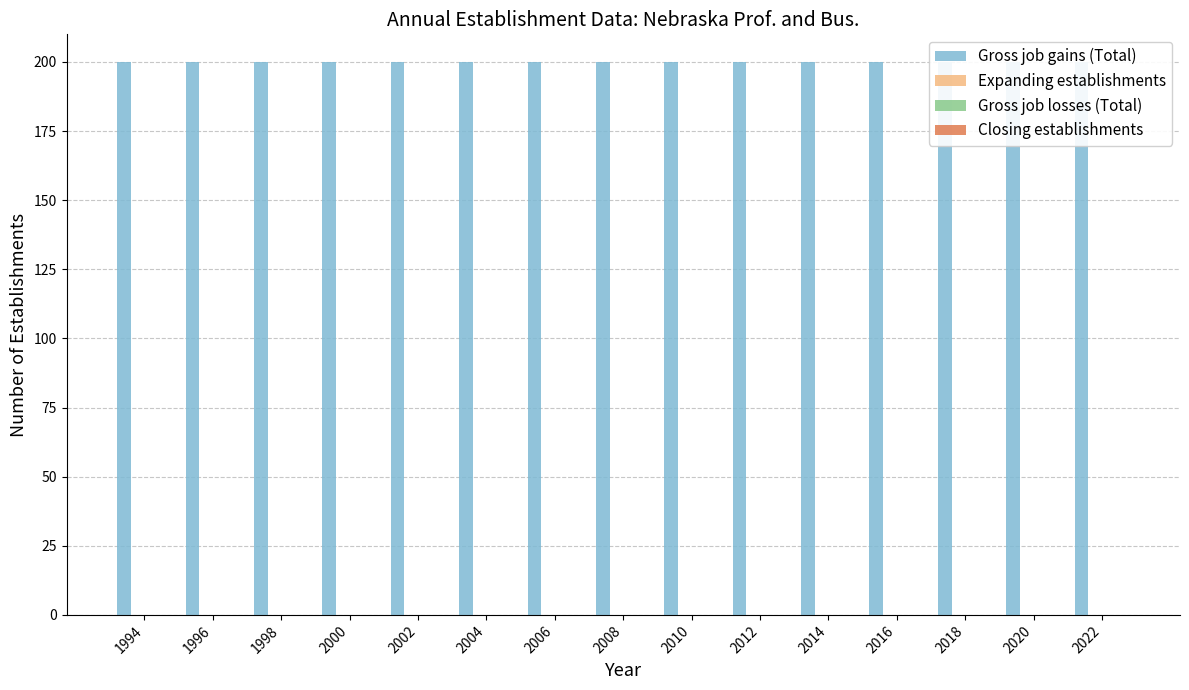

What are all the series names shown in the legend?

Gross job gains (Total), Expanding establishments, Gross job losses (Total), Closing establishments